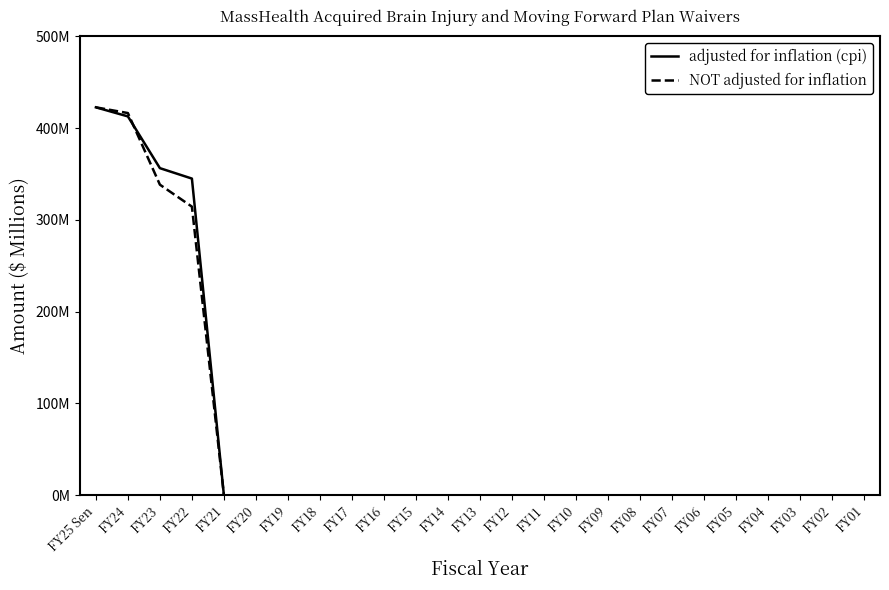

True or false: NOT adjusted for inflation and adjusted for inflation (cpi) cross at least once.

True